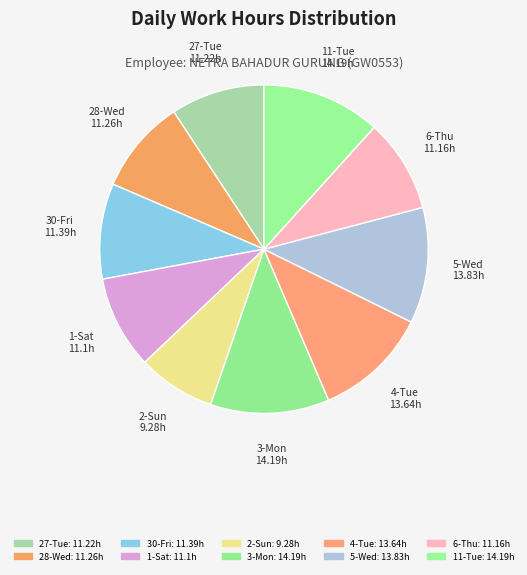

Is there any slice that represents more than half of the pie?

No